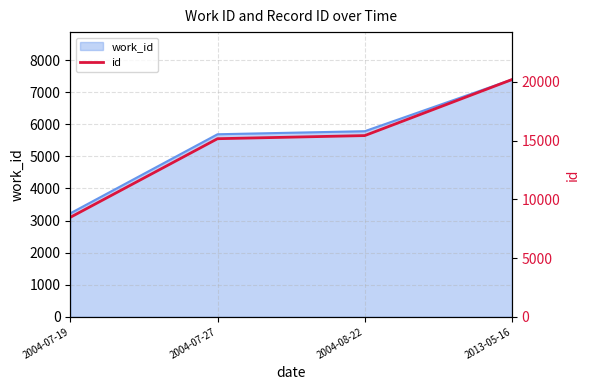

Which category has the highest value across all series?

2013-05-16